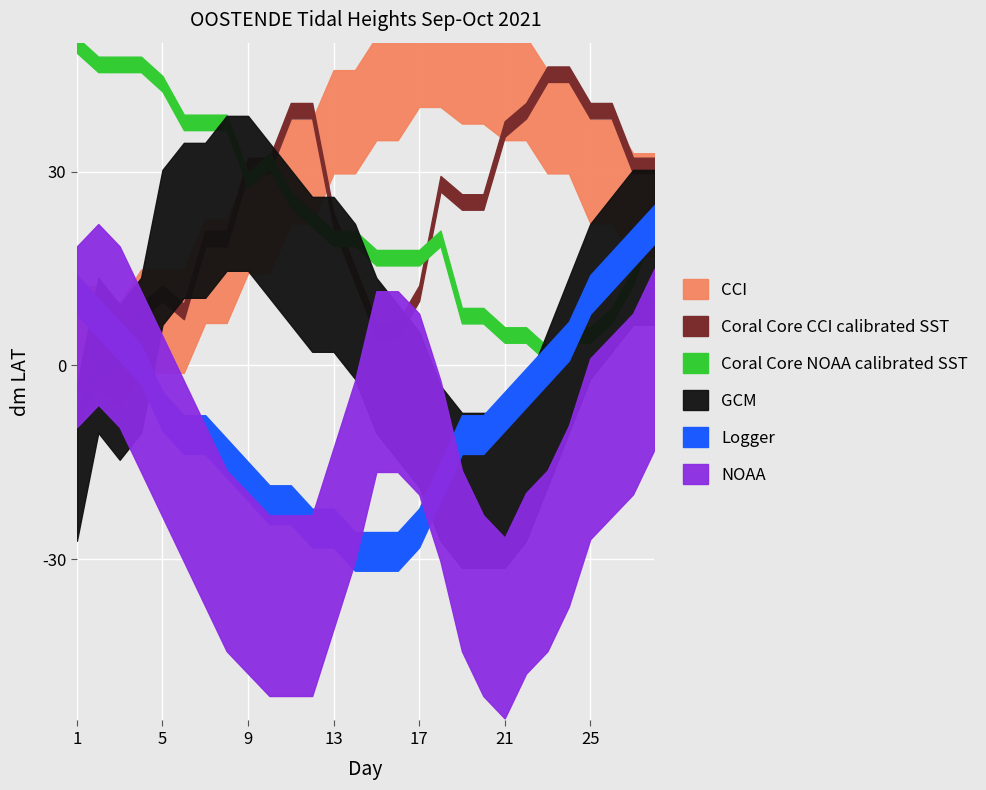

How many lines are shown in the chart?

6